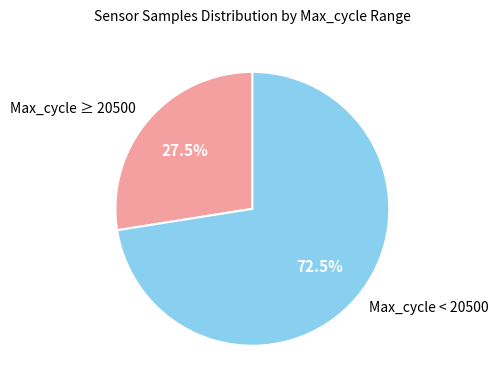

What is the total percentage of Max_cycle ≥ 20500 and Max_cycle < 20500?

100.0%